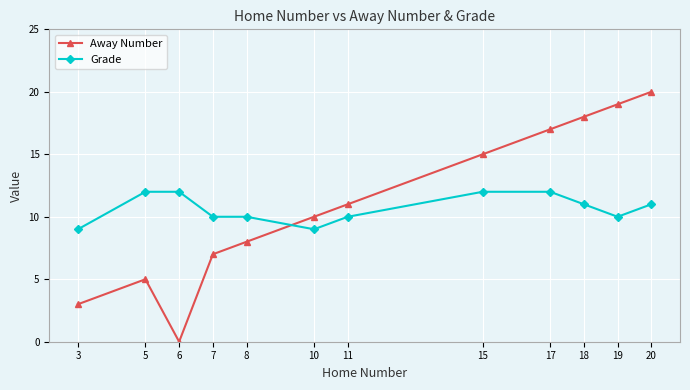

Reading left to right, what are all the values shown in this chart?

Away Number: 3=3	5=5	6=0	7=7	8=8	10=10	11=11	15=15	17=17	18=18	19=19	20=20
Grade: 3=9	5=12	6=12	7=10	8=10	10=9	11=10	15=12	17=12	18=11	19=10	20=11